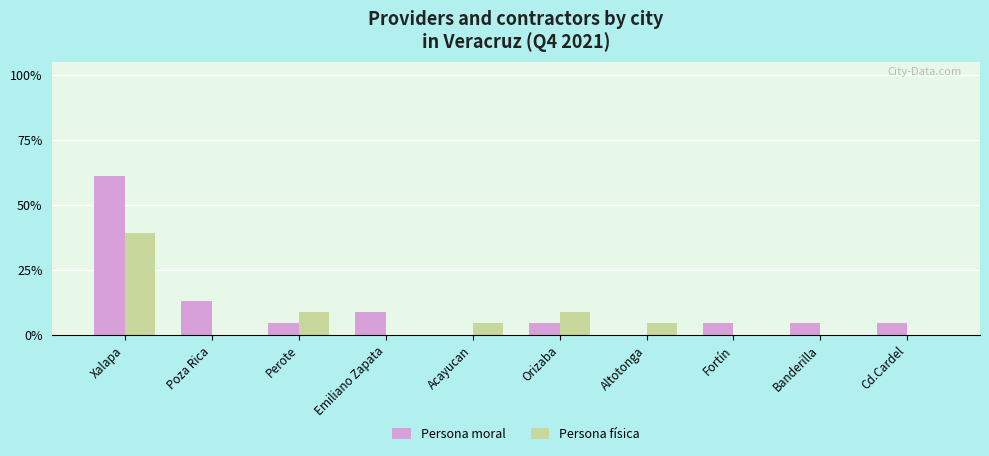

At which category is the sum across all series the highest?

Xalapa